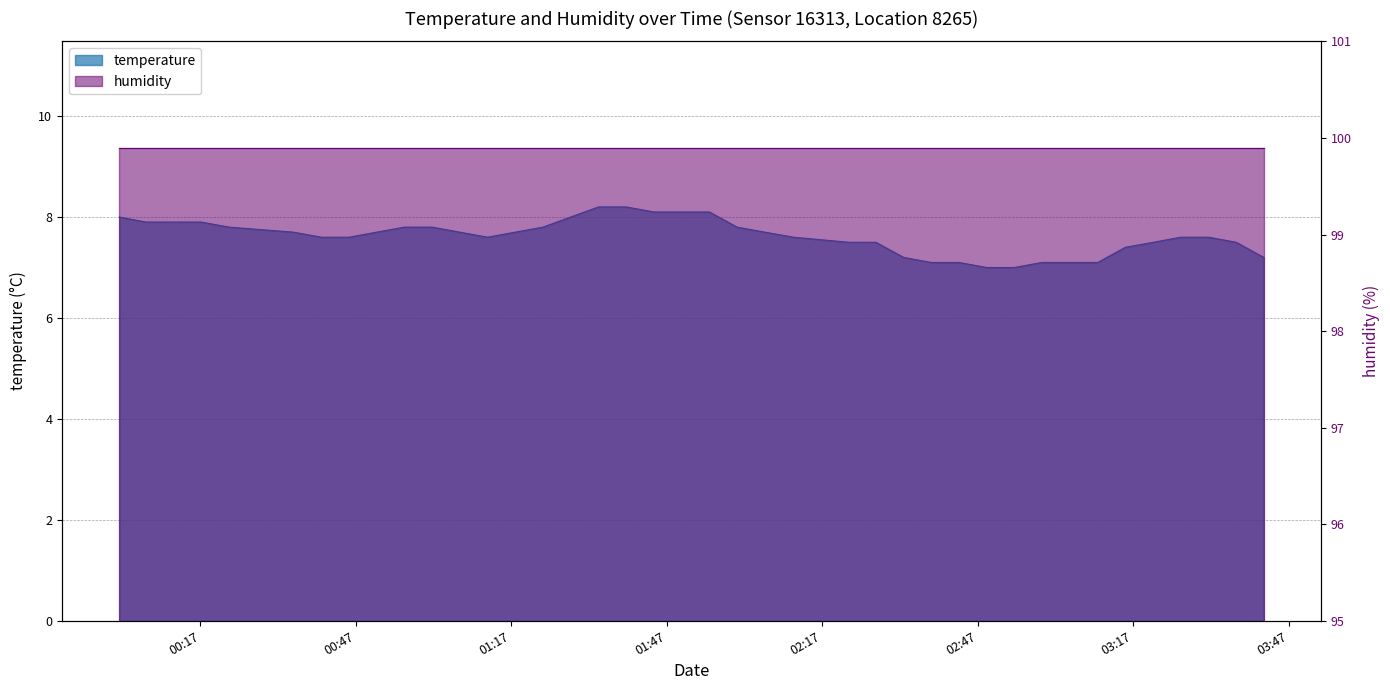

How many interior local valleys (lower than both neighbors) does the data have?

1